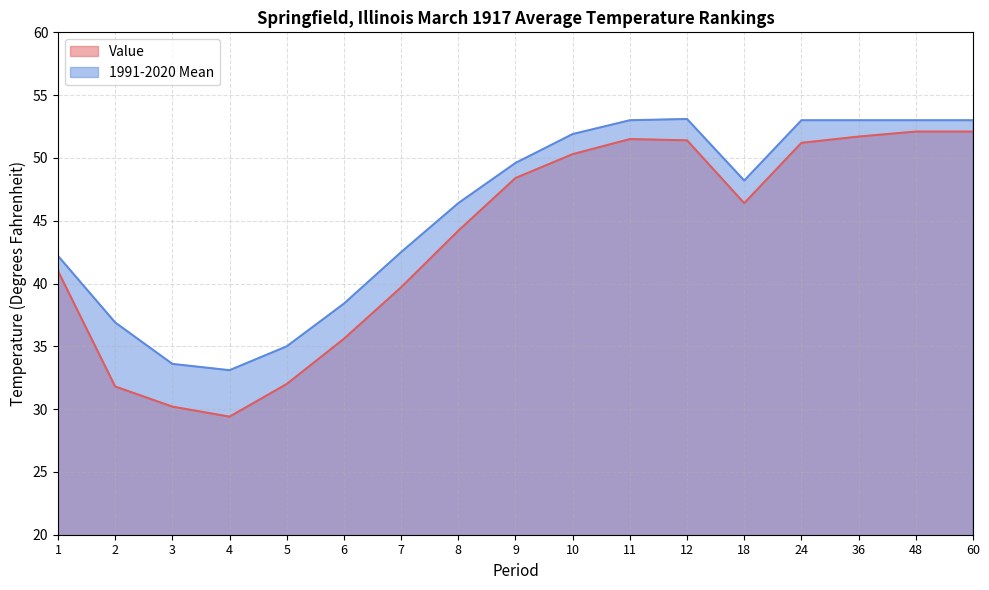

At which category does 1991-2020 Mean reach its first local peak?

12